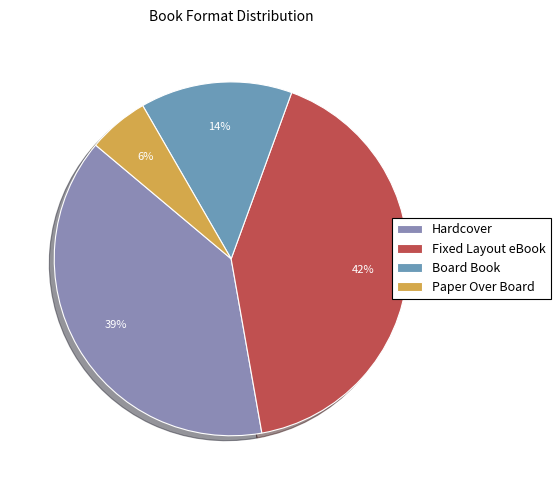

True or false: Paper Over Board accounts for 6% of the total.

True